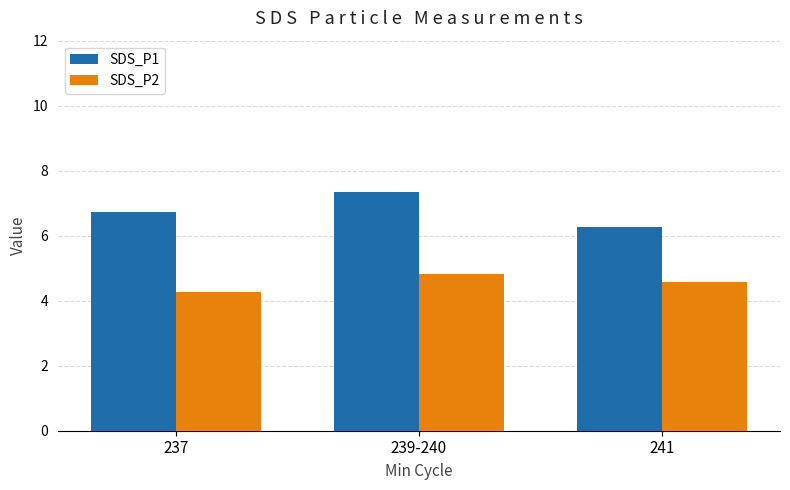

Are the bars horizontal?

No